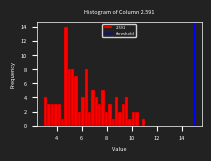

Around what value on the x-axis is the tallest bar? Give the approximate position of its centre, as read against the axis.

4.8